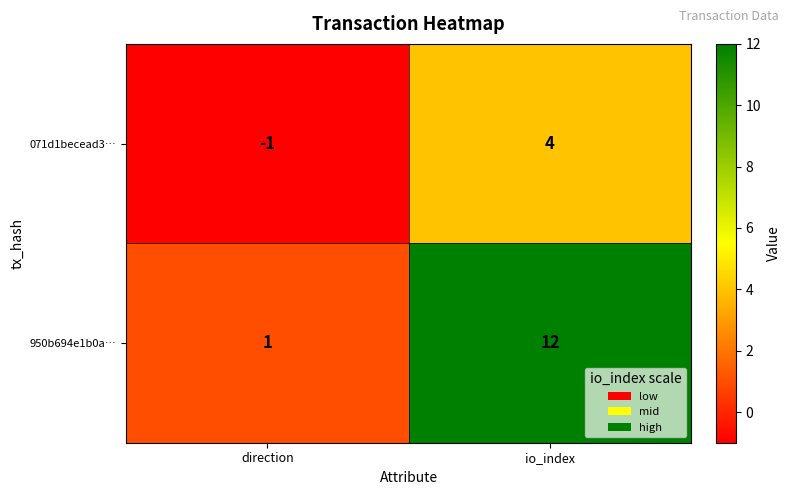

What is the total value across all series at io_index?

16